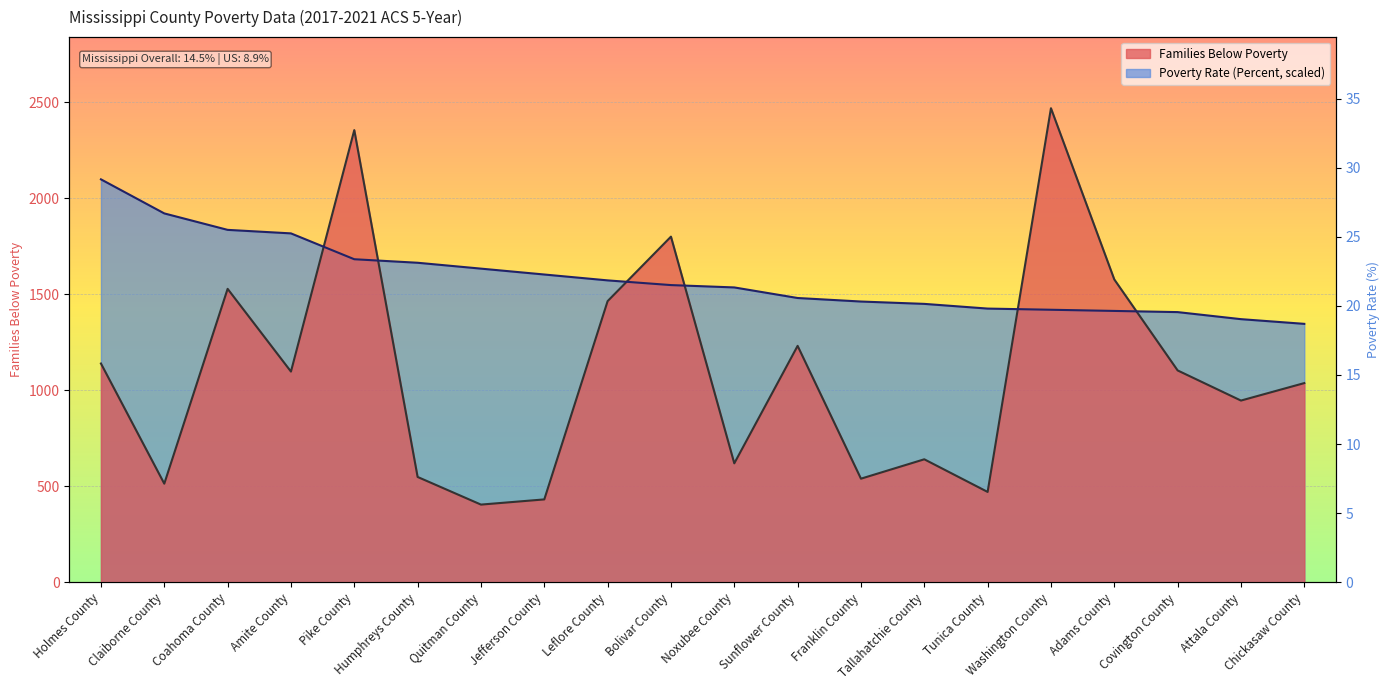

In Families Below Poverty, how many points are higher than both neighbors (excluding endpoints)?

6